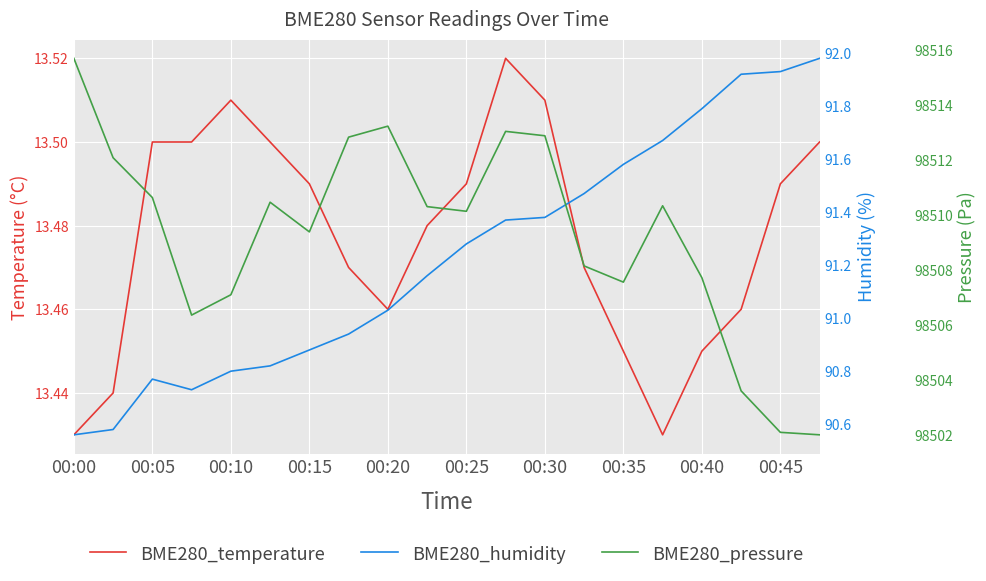

What are all the series names shown in the legend?

BME280_temperature, BME280_humidity, BME280_pressure